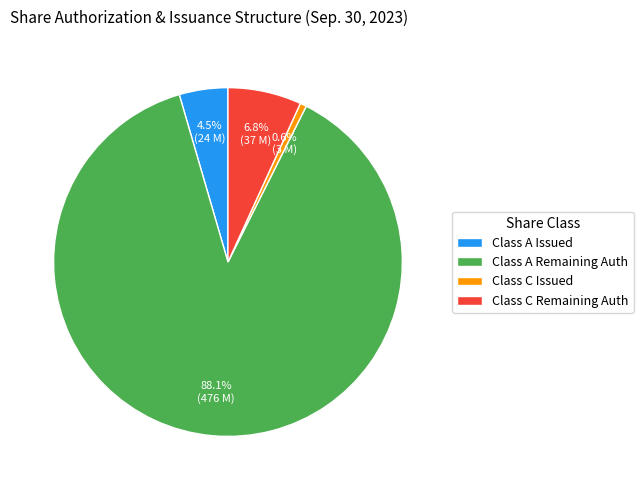

What portion of the pie excludes Class A Issued?

95.5%